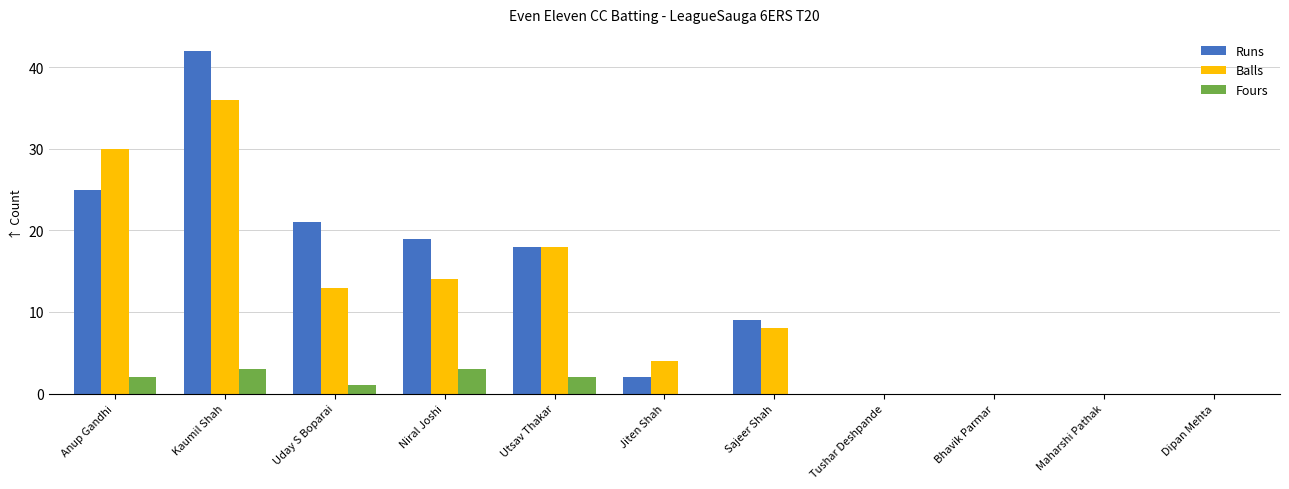

The value of Balls at Jiten Shah is 4. True or false?

True